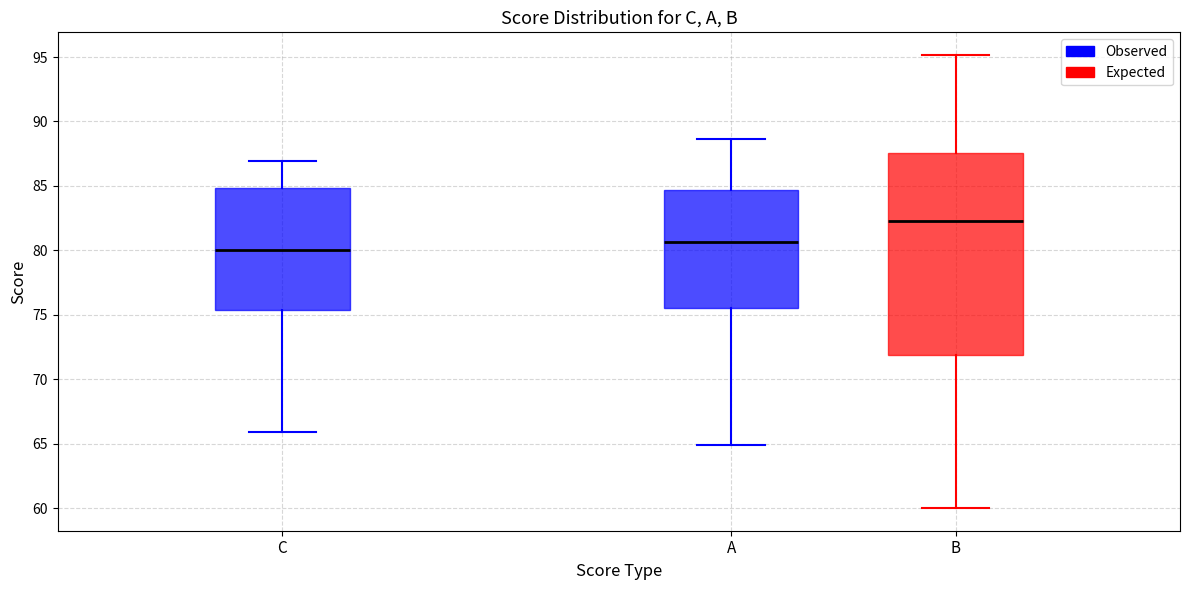

Reading left to right, transcribe this box plot: for each box, give where its median line is, the range the box spans, and where its two whiskers end, as read against the y-axis. The values are not printed on the chart, so give them approximately, as read against the axis.

C: median 80.0, box 75.5 to 85.0, whiskers 66.0 to 87.0
A: median 80.5, box 75.5 to 84.5, whiskers 65.0 to 88.5
B: median 82.0, box 72.0 to 87.5, whiskers 60.0 to 95.0